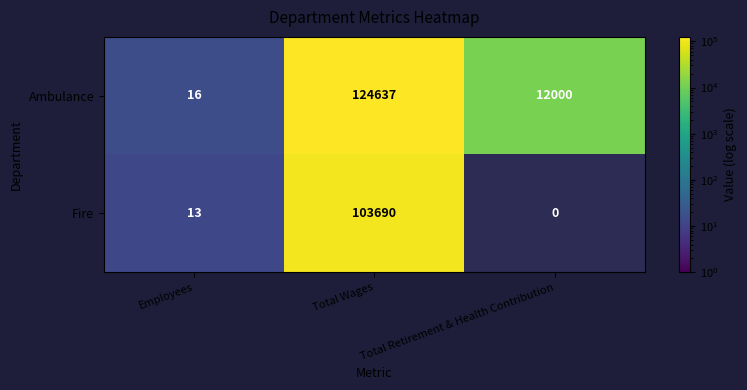

What is the total value across all series at Employees?

29